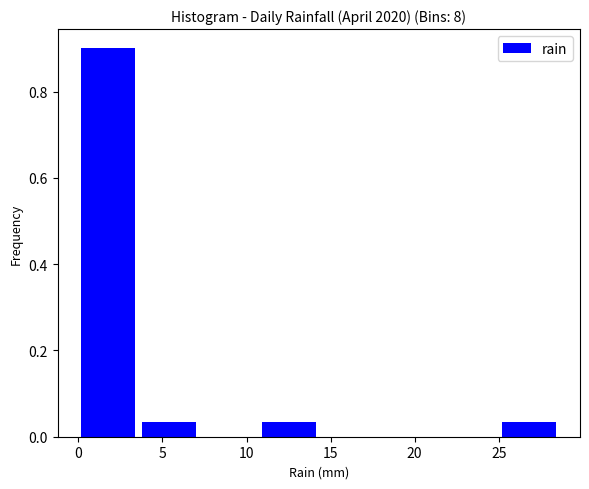

Reading left to right, transcribe this chart: for each bar, give the range it covers on the x-axis and its height. Neither the bar edges nor the heights are printed on the chart, so give them approximately, as read against the axes.

0.0 to 3.5: 0.90
3.5 to 7.0: 0.04
7.0 to 10.5: 0
10.5 to 14.5: 0.04
14.5 to 18.0: 0
18.0 to 21.5: 0
21.5 to 25.0: 0
25.0 to 28.5: 0.04